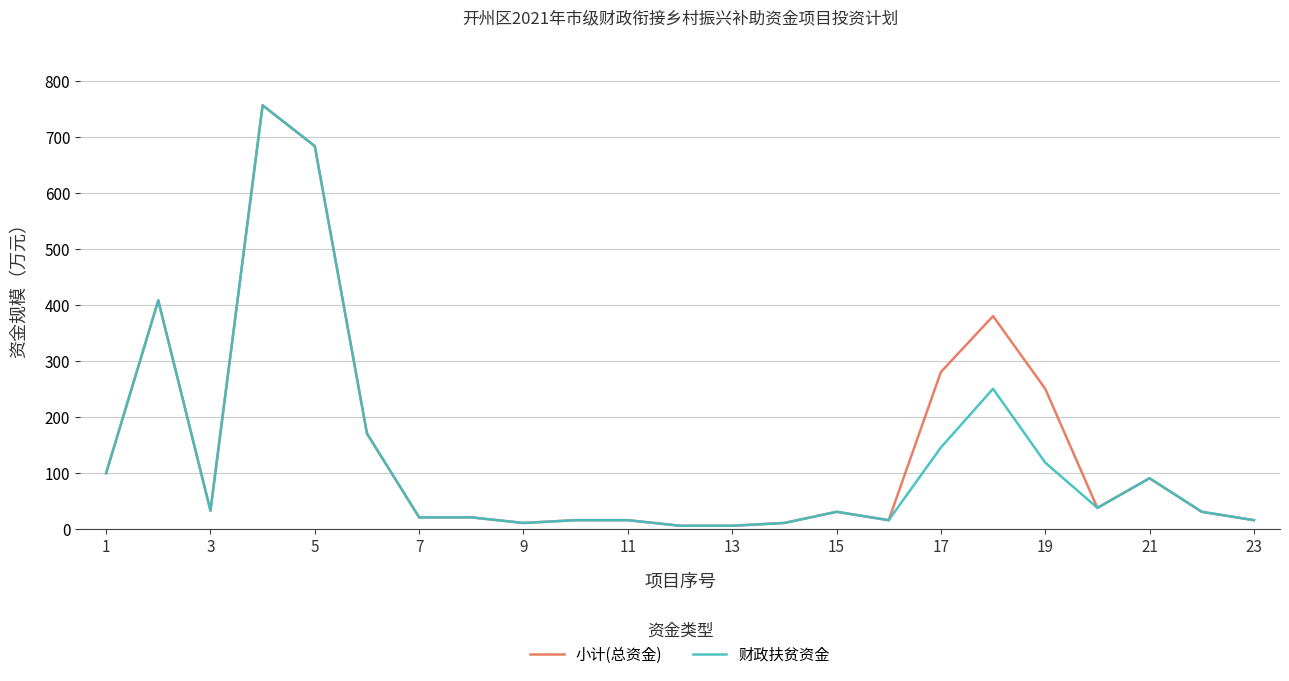

What is the maximum value for 财政扶贫资金?

757